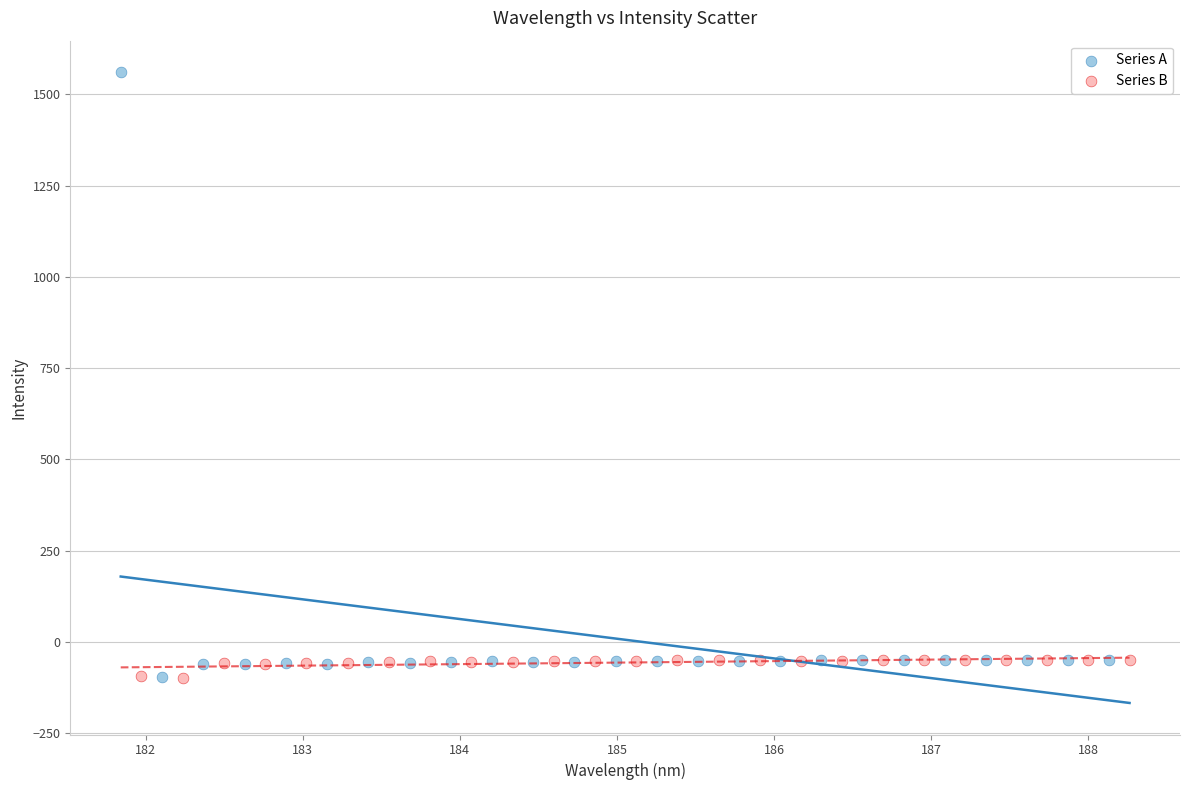

Which series has the widest spread of Y values?

Series A